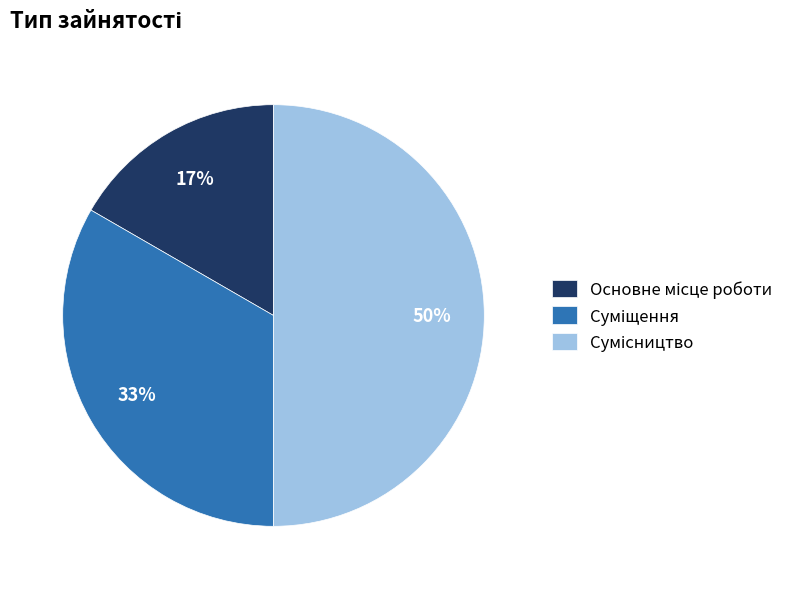

To the nearest percent, what is the difference between the largest and smallest slice percentages?

33%